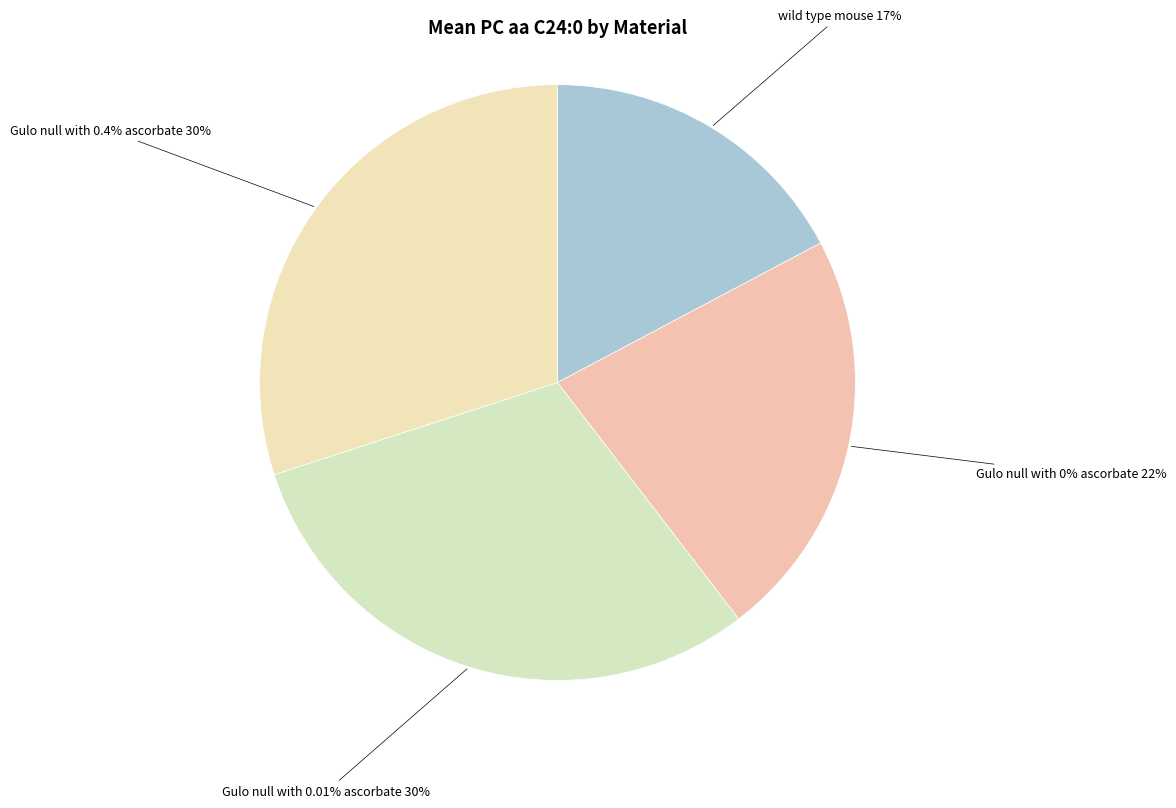

To the nearest percent, what is the average slice percentage?

25%